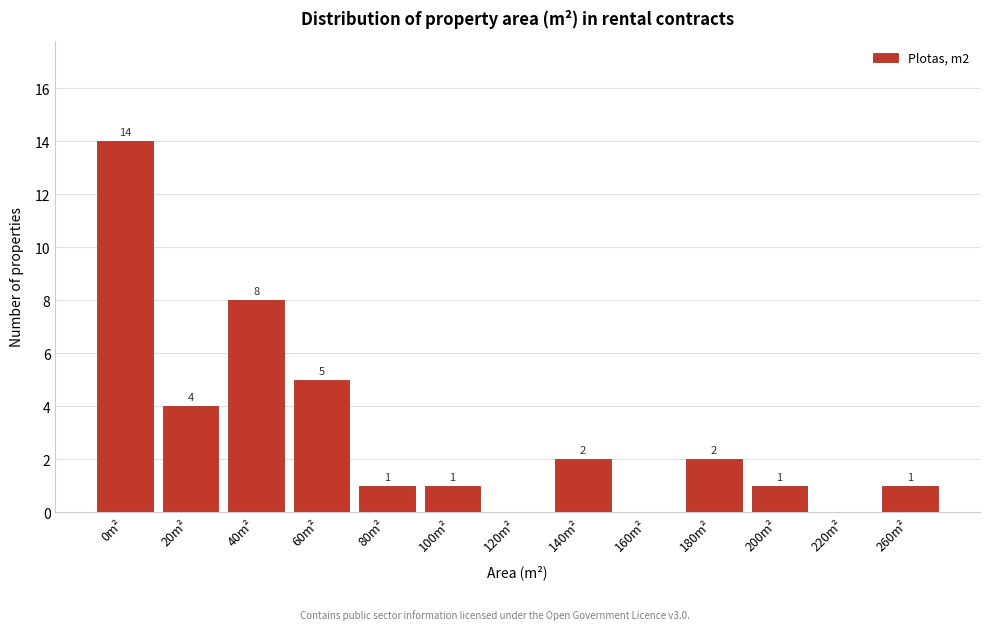

Reading left to right, what are all the values shown in this chart?

0m²=14	20m²=4	40m²=8	60m²=5	80m²=1	100m²=1	120m²=0	140m²=2	160m²=0	180m²=2	200m²=1	220m²=0	260m²=1